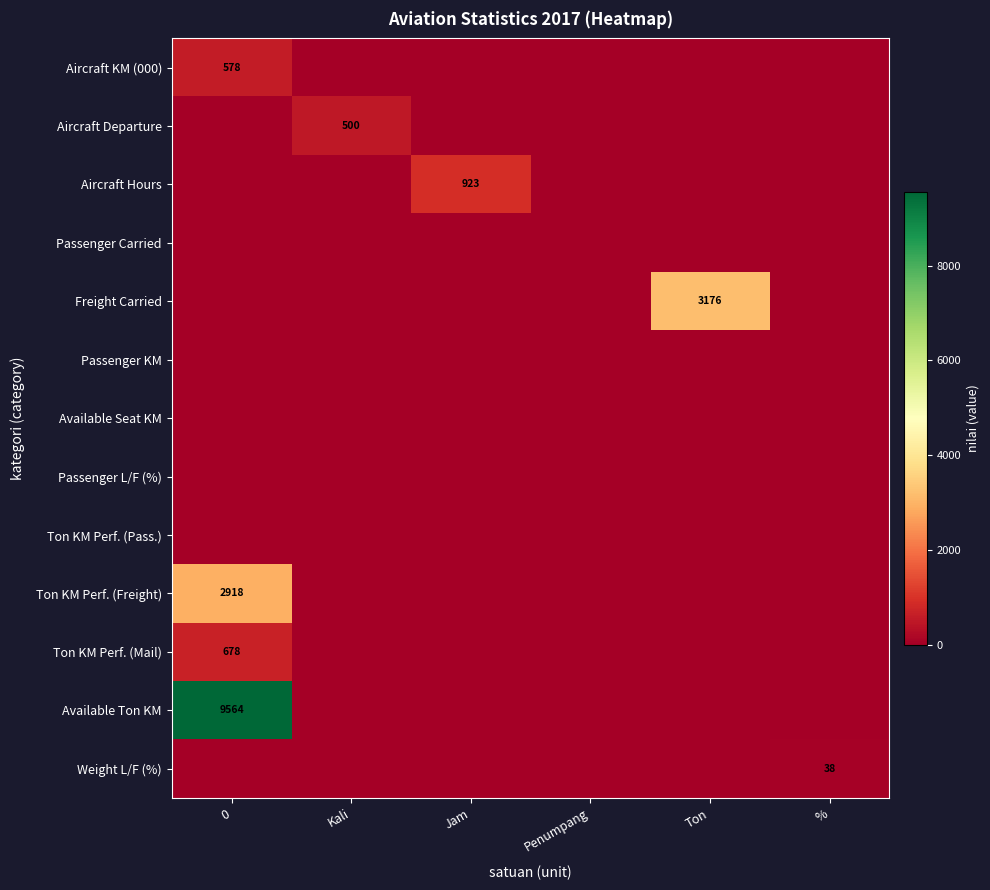

Which category has the highest value in the Freight Carried series?

Ton